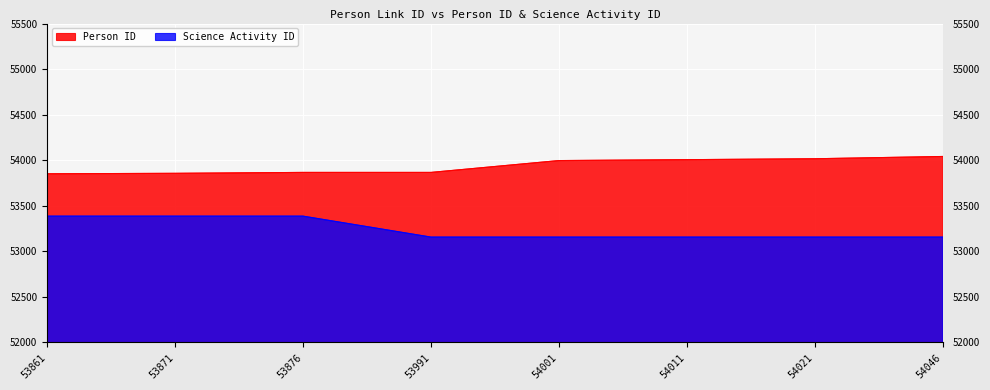

How many lines are shown in the chart?

2